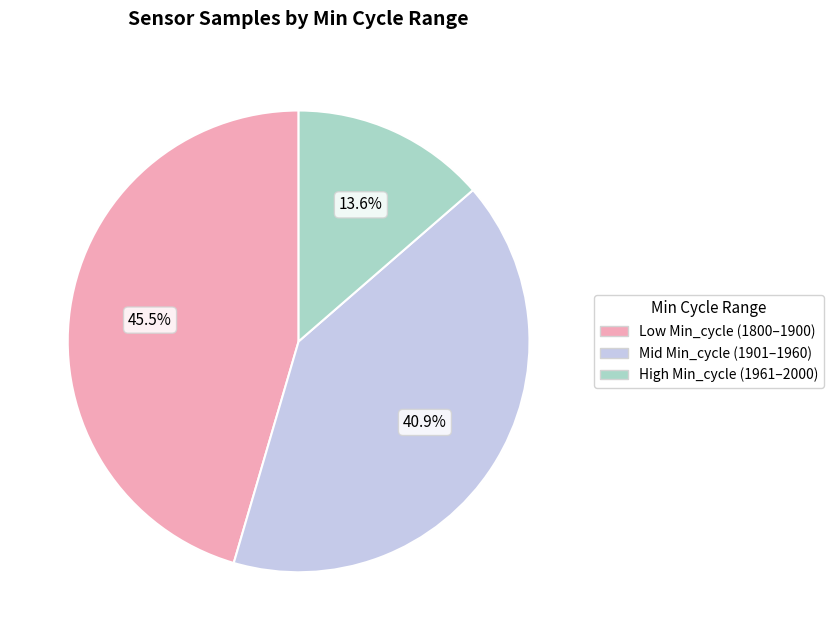

Is there a majority slice in this chart?

No